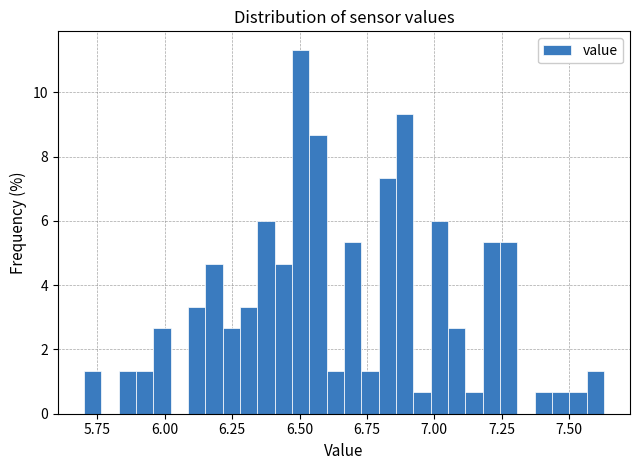

Around what value on the x-axis is the tallest bar? Give the approximate position of its centre, as read against the axis.

6.50